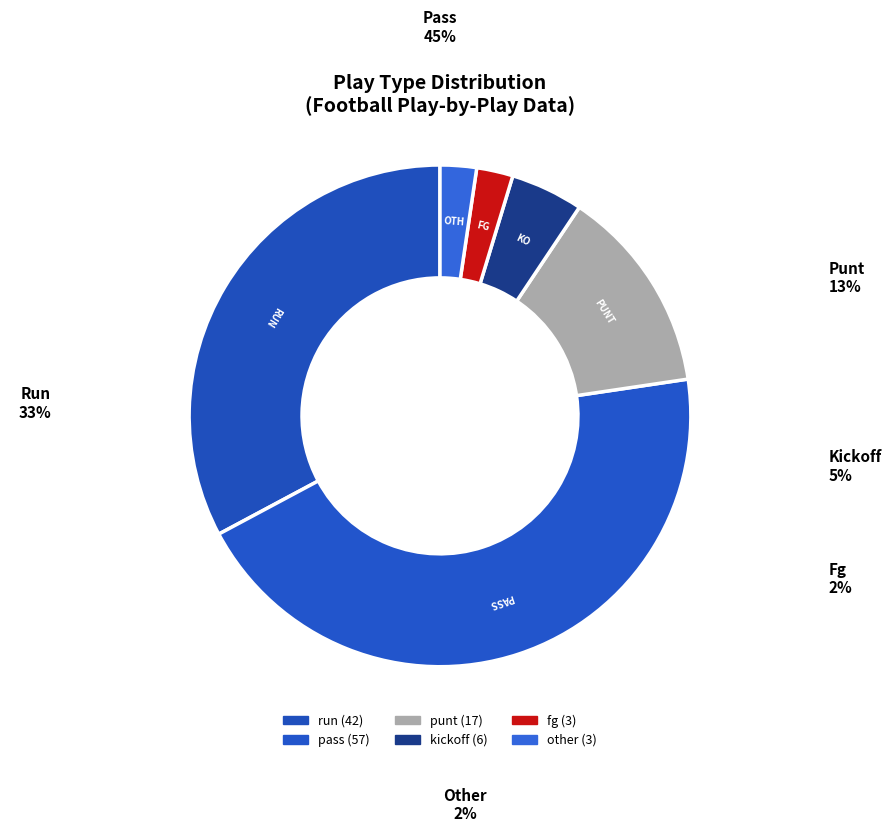

Which category has the biggest portion of the pie?

pass